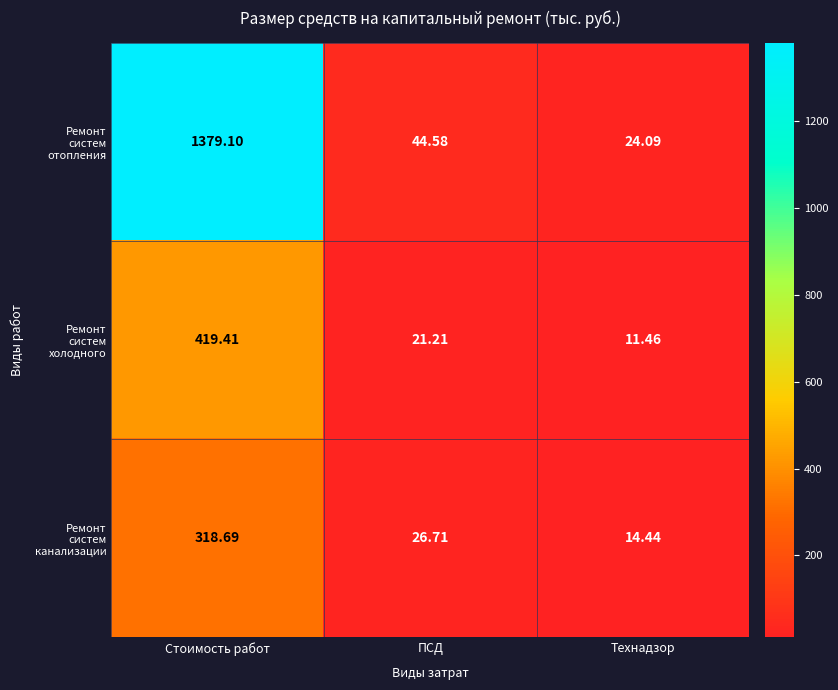

At which category is the sum across all series the highest?

Стоимость работ